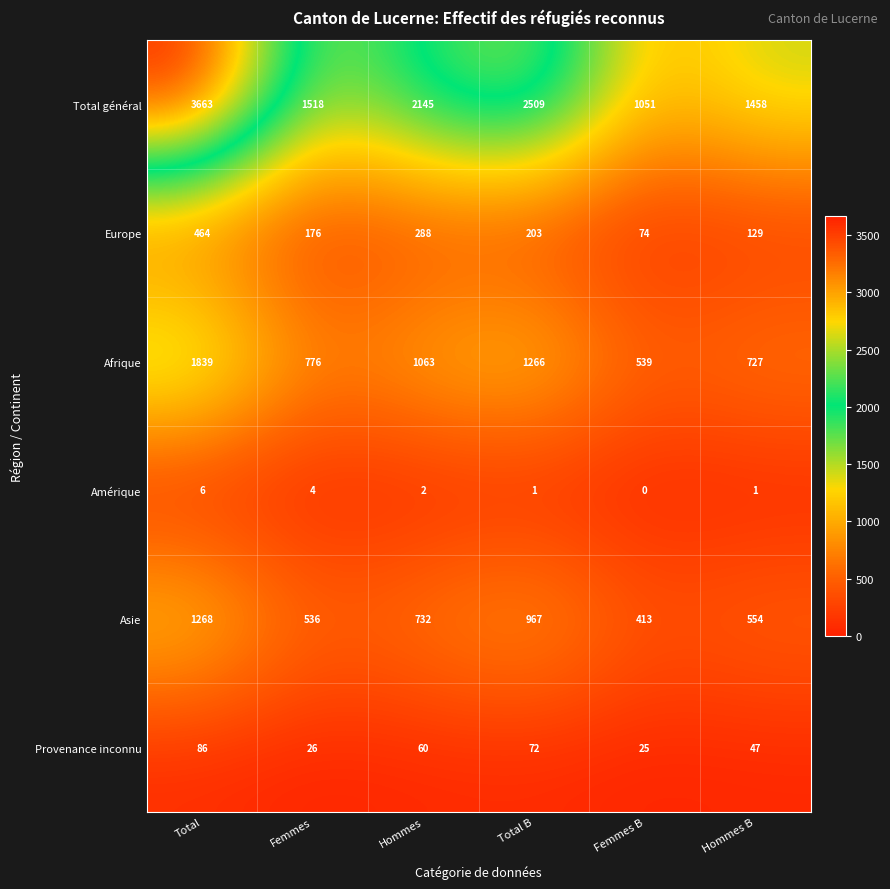

What is the total value across all series at Total B?

5018